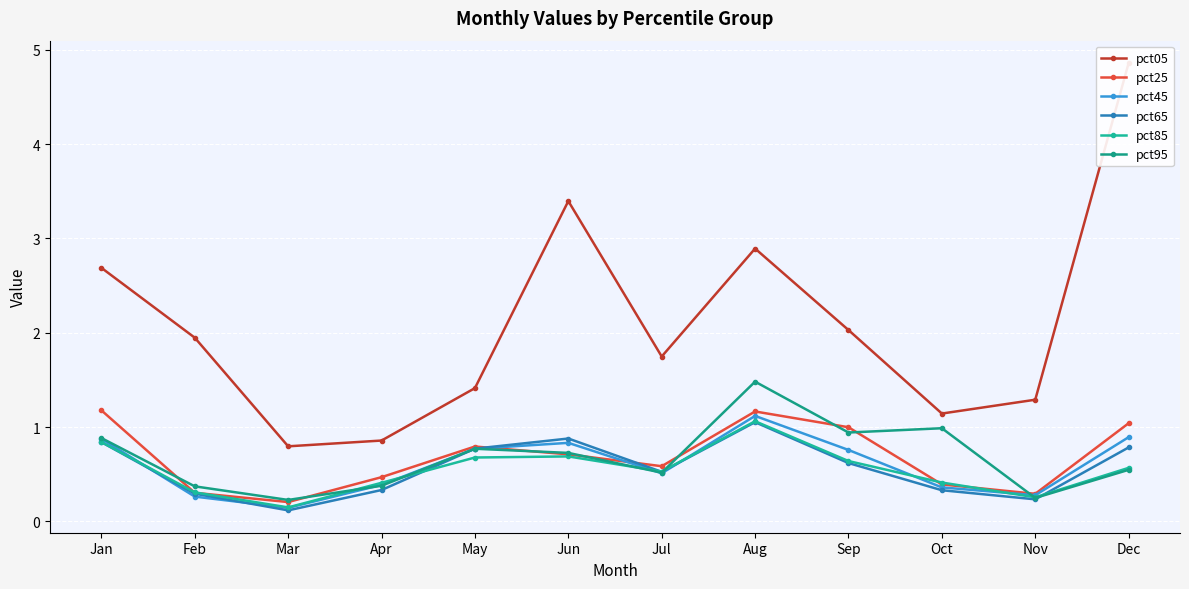

What are all the series names shown in the legend?

pct05, pct25, pct45, pct65, pct85, pct95